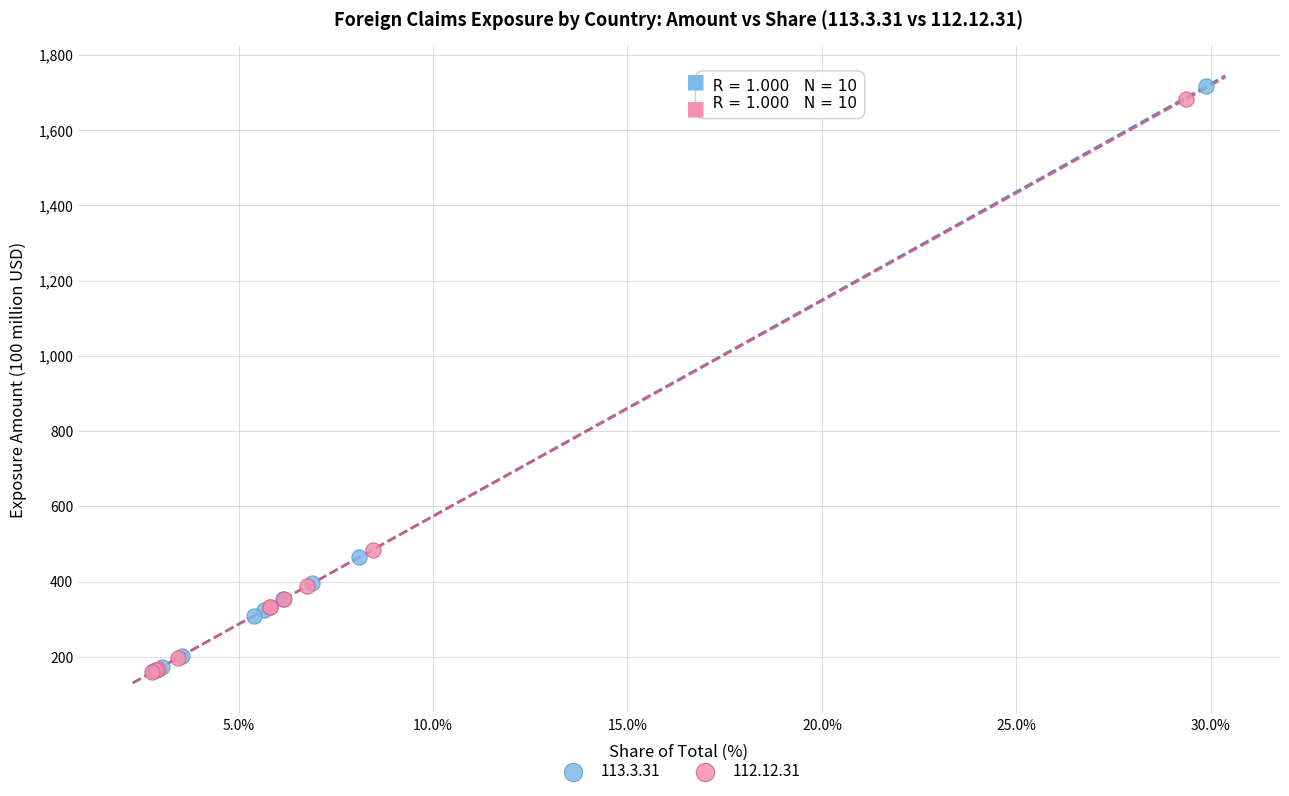

Which series has the widest spread of Y values?

113.3.31